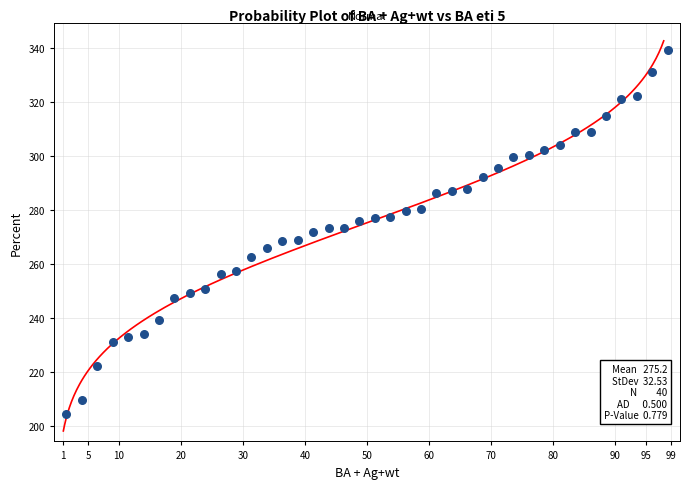

What is the range of X values (max minus min)?

96.9